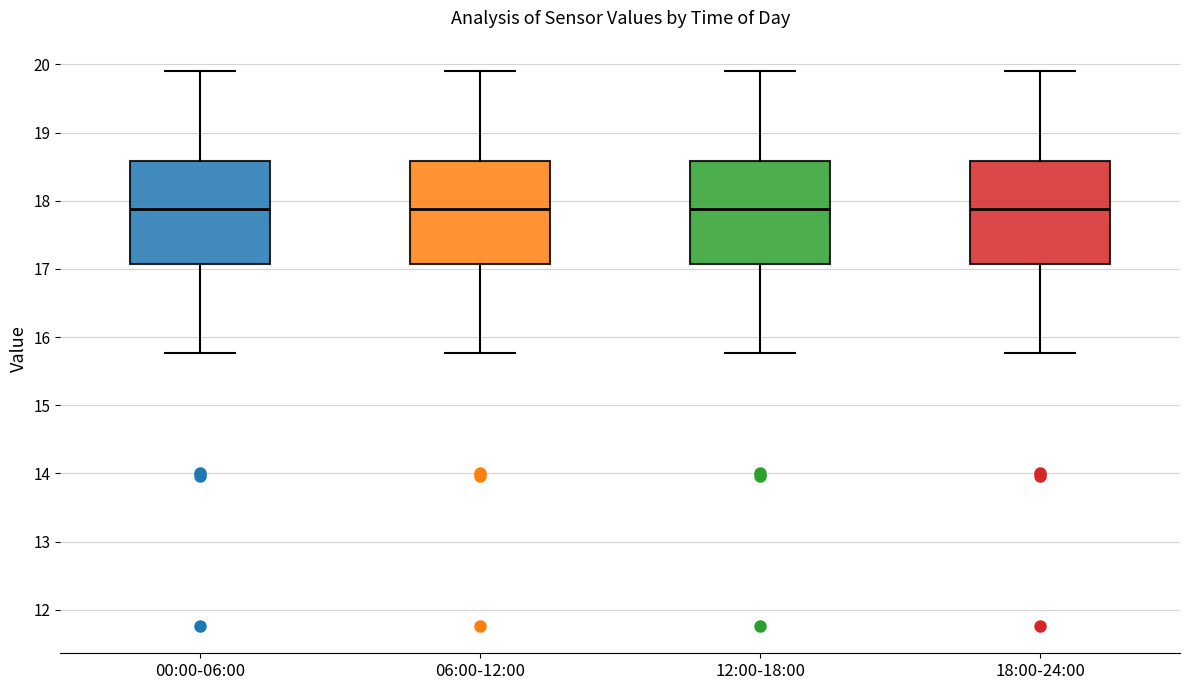

Reading left to right, read every box against the y-axis: the position of its median line, the range the box covers, and the ends of its whiskers. The values are not printed on the chart, so give them approximately, as read against the axis.

00:00-06:00: median 17.9, box 17.1 to 18.6, whiskers 15.8 to 19.9
06:00-12:00: median 17.9, box 17.1 to 18.6, whiskers 15.8 to 19.9
12:00-18:00: median 17.9, box 17.1 to 18.6, whiskers 15.8 to 19.9
18:00-24:00: median 17.9, box 17.1 to 18.6, whiskers 15.8 to 19.9